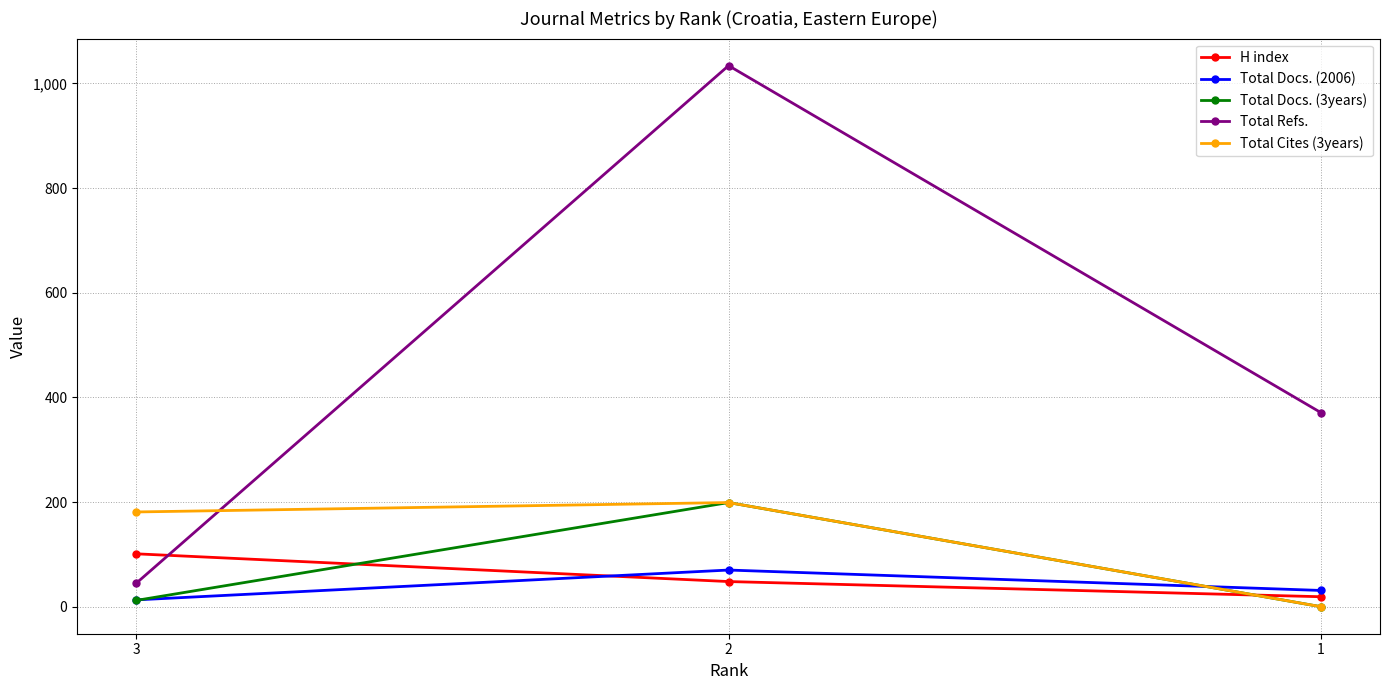

Which series has the largest total across all categories?

Total Refs.